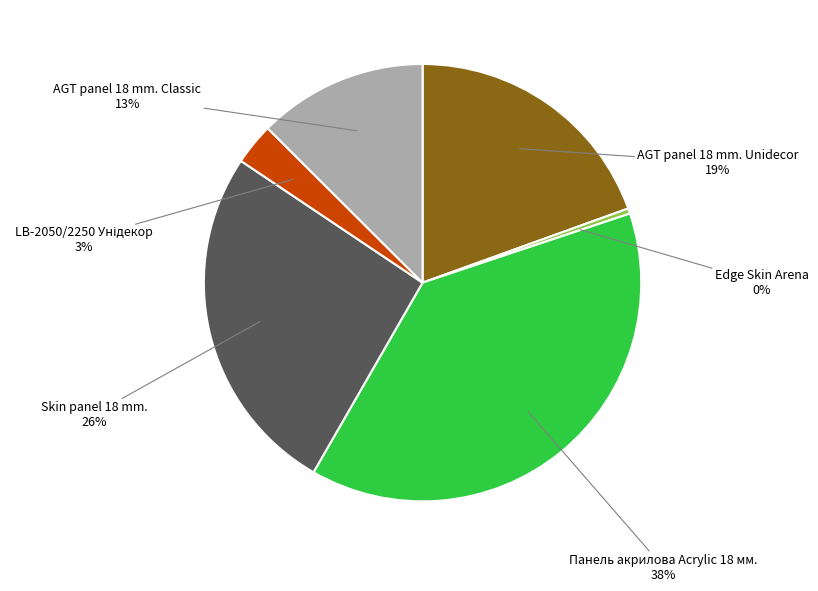

Does any single category account for the majority?

No